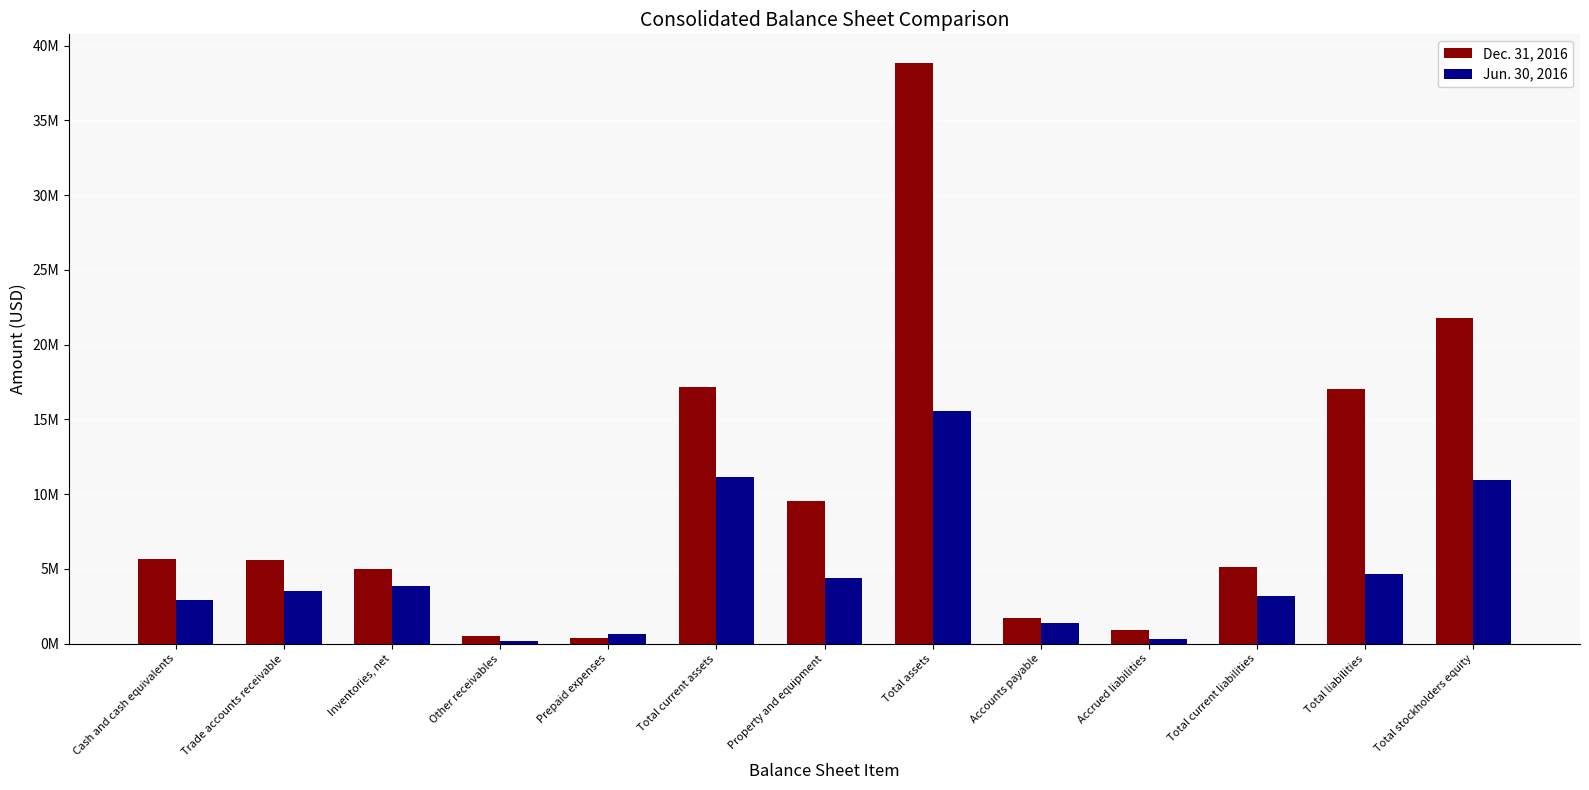

Are the bars horizontal?

No